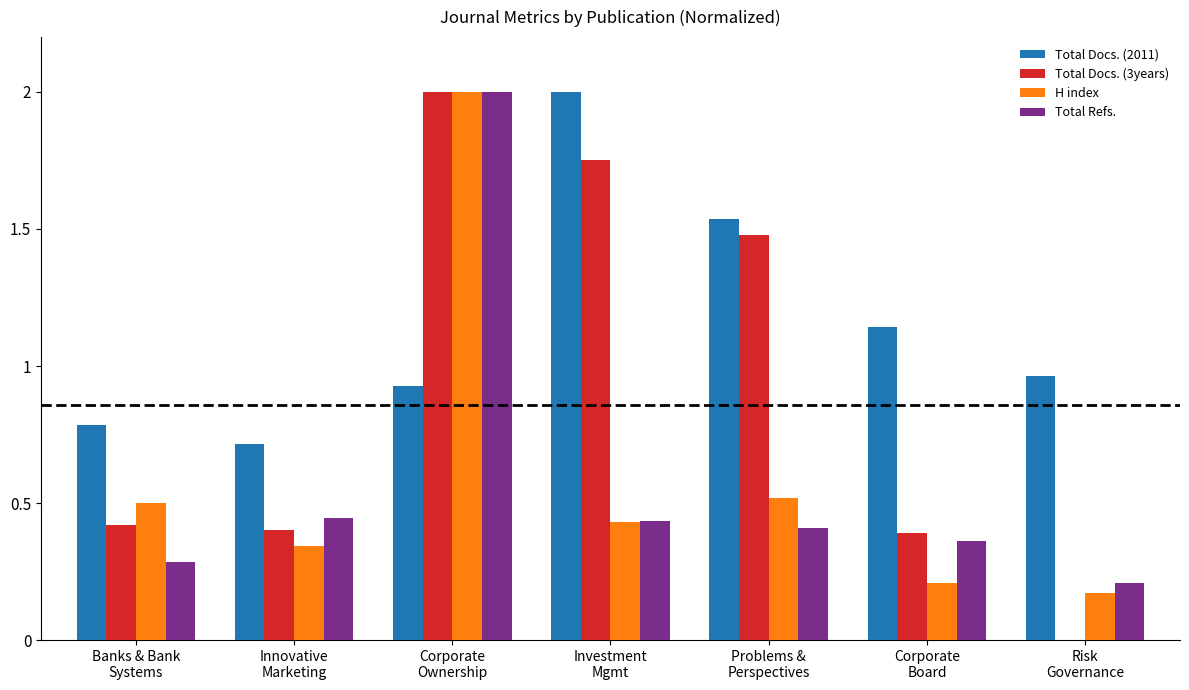

Is the value of H index at Innovative
Marketing greater than the value of Total Docs. (3years) at Investment
Mgmt?

No